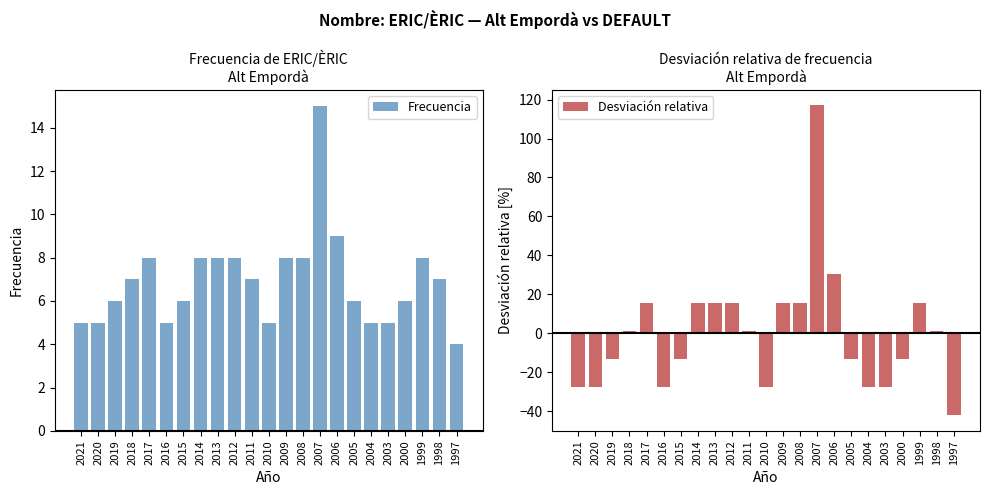

Between 2012 and 1997, which is larger?

2012